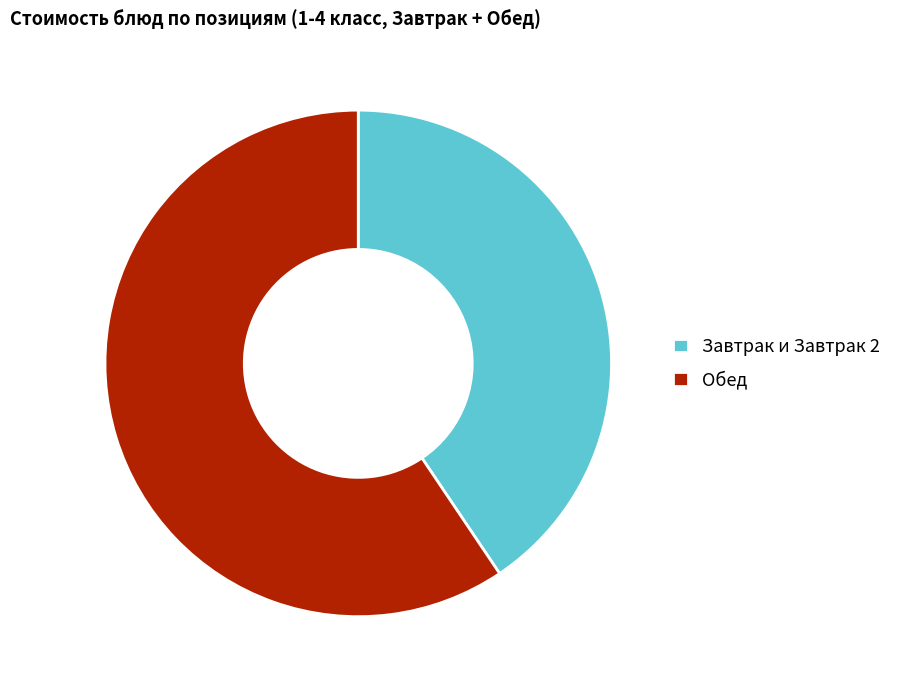

Is it true that Обед is 59% of the pie?

True